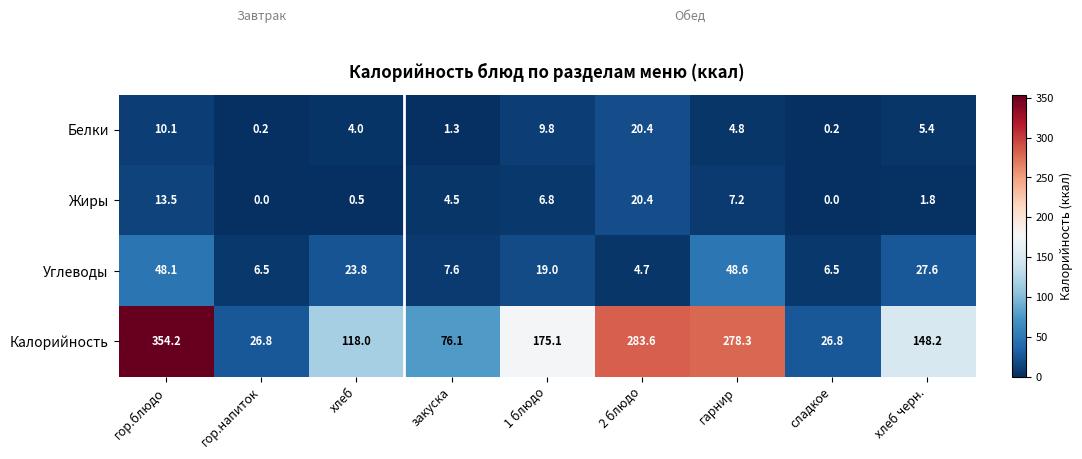

What is the maximum value for Жиры?

20.4